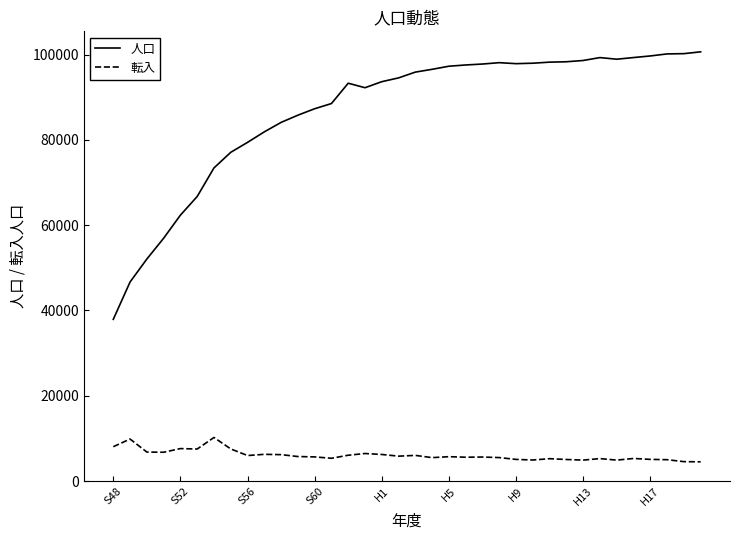

How many lines are shown in the chart?

2